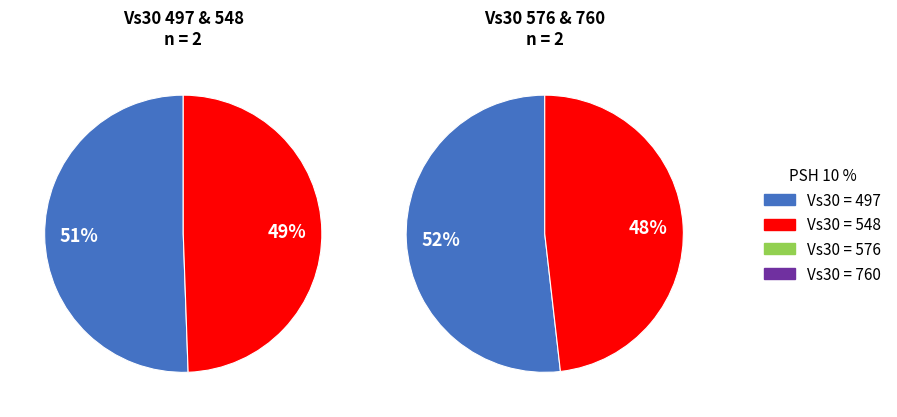

Does 576 account for over 50% of the chart?

No